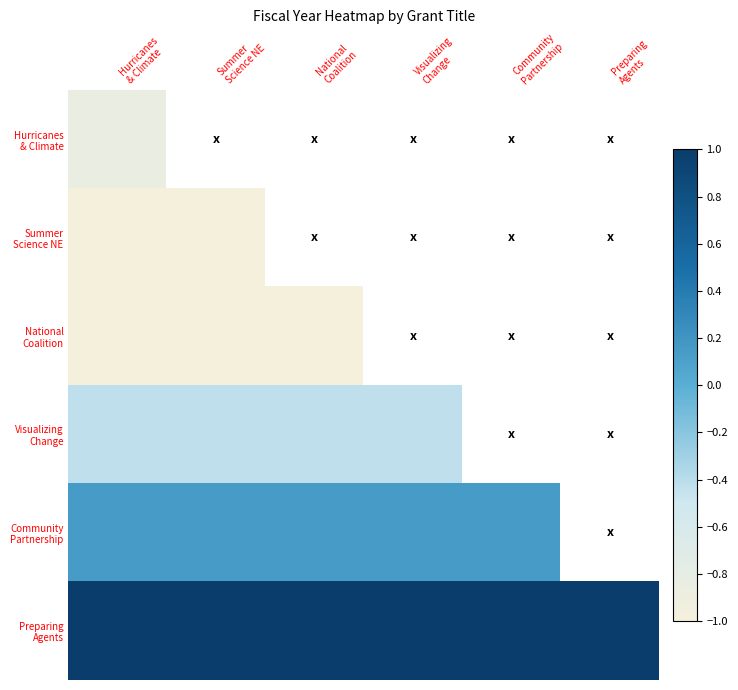

What is the total value across all series at National
Coalition?

-2.3